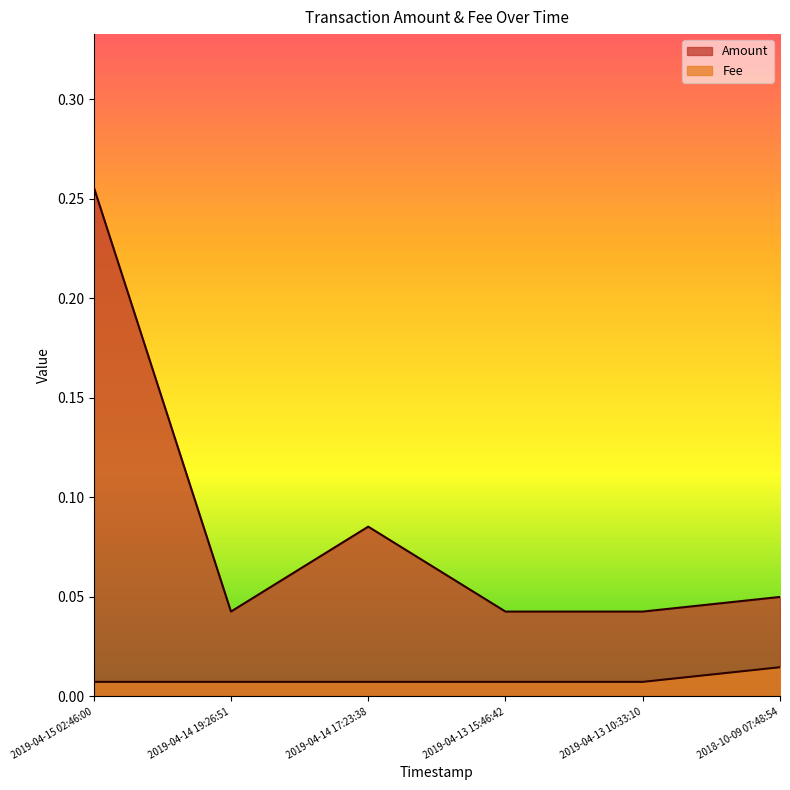

True or false: Amount and Fee intersect in this chart.

False